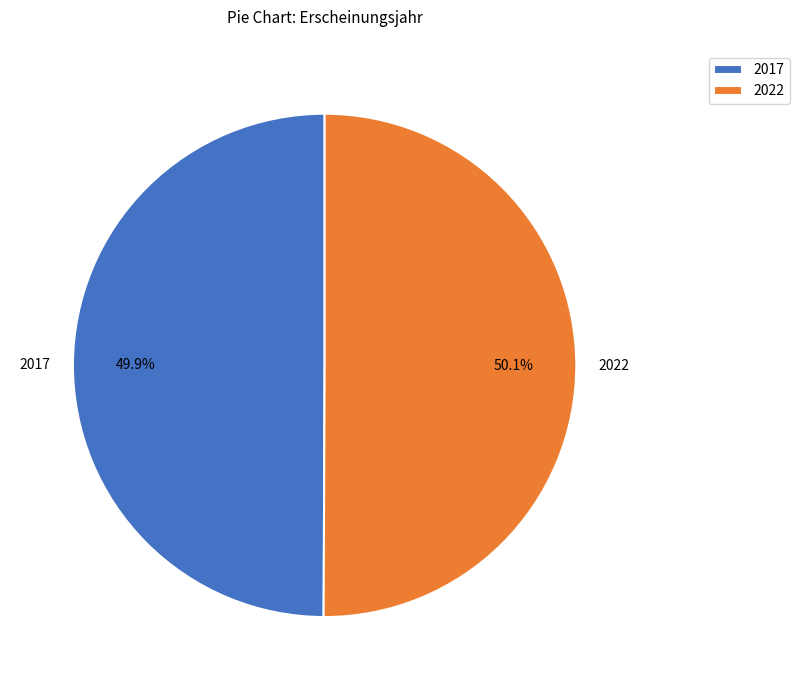

How many segments does this pie chart have?

2